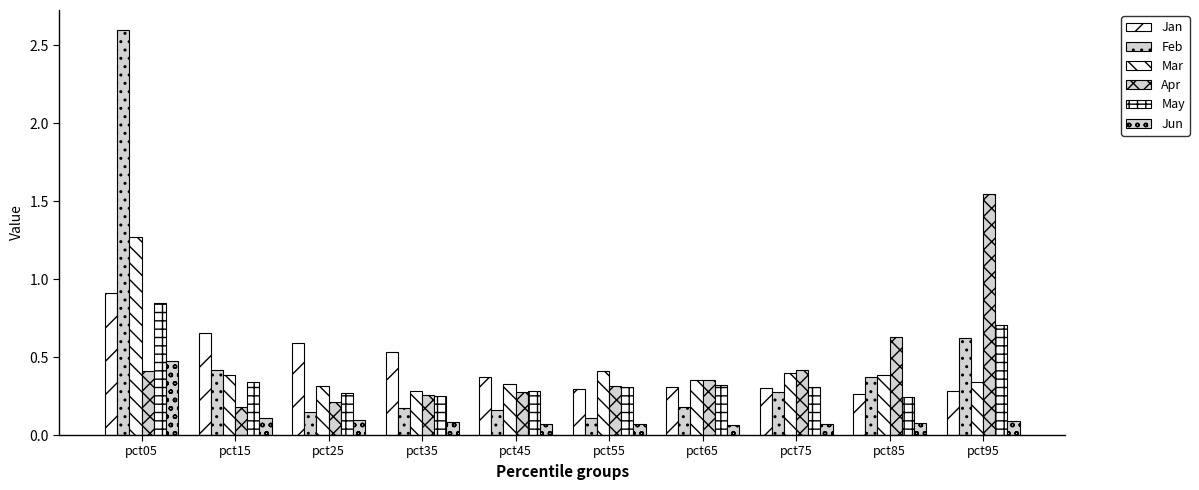

Reading left to right, extract all data points from this chart.

Jan: 0.9	0.7	0.6	0.5	0.4	0.3	0.3	0.3	0.3	0.3
Feb: 2.6	0.4	0.1	0.2	0.2	0.1	0.2	0.3	0.4	0.6
Mar: 1.3	0.4	0.3	0.3	0.3	0.4	0.4	0.4	0.4	0.3
Apr: 0.4	0.2	0.2	0.3	0.3	0.3	0.4	0.4	0.6	1.5
May: 0.8	0.3	0.3	0.3	0.3	0.3	0.3	0.3	0.2	0.7
Jun: 0.5	0.1	0.1	0.1	0.1	0.1	0.1	0.1	0.1	0.1